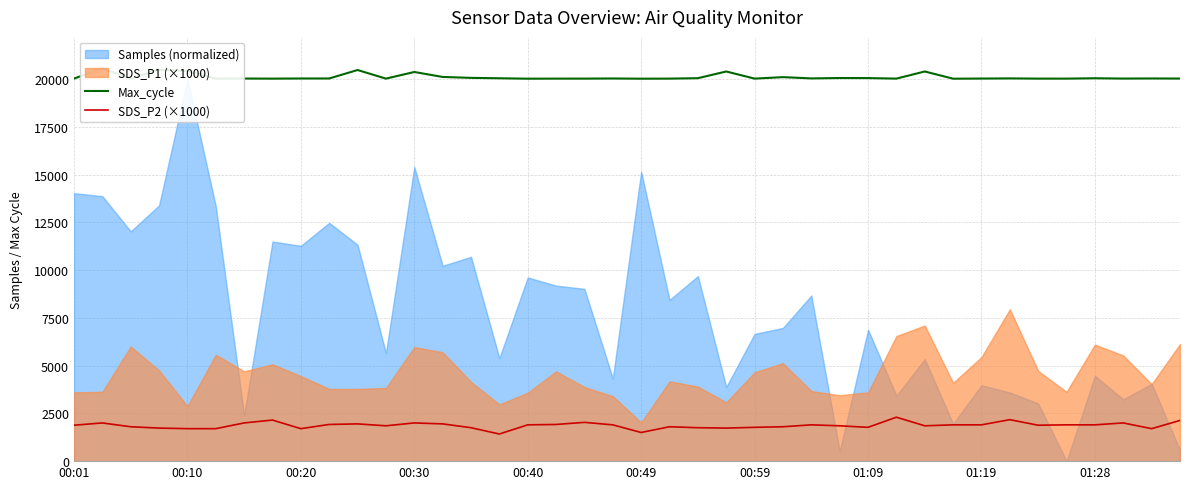

In SDS_P2 (×1000), how many points are higher than both neighbors (excluding endpoints)?

10